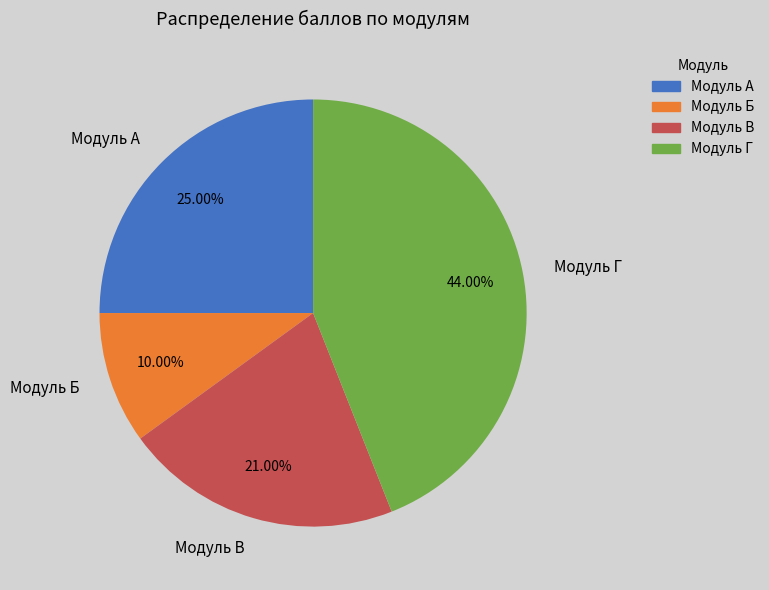

Which slice is the smallest?

Модуль Б